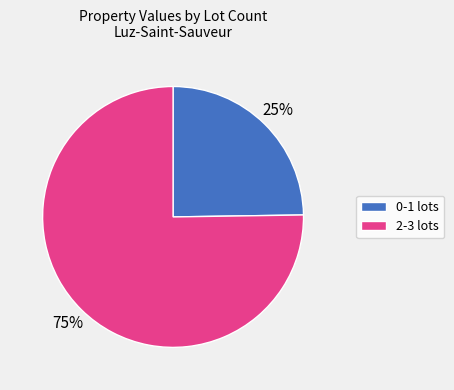

Count the number of slices in the pie.

2